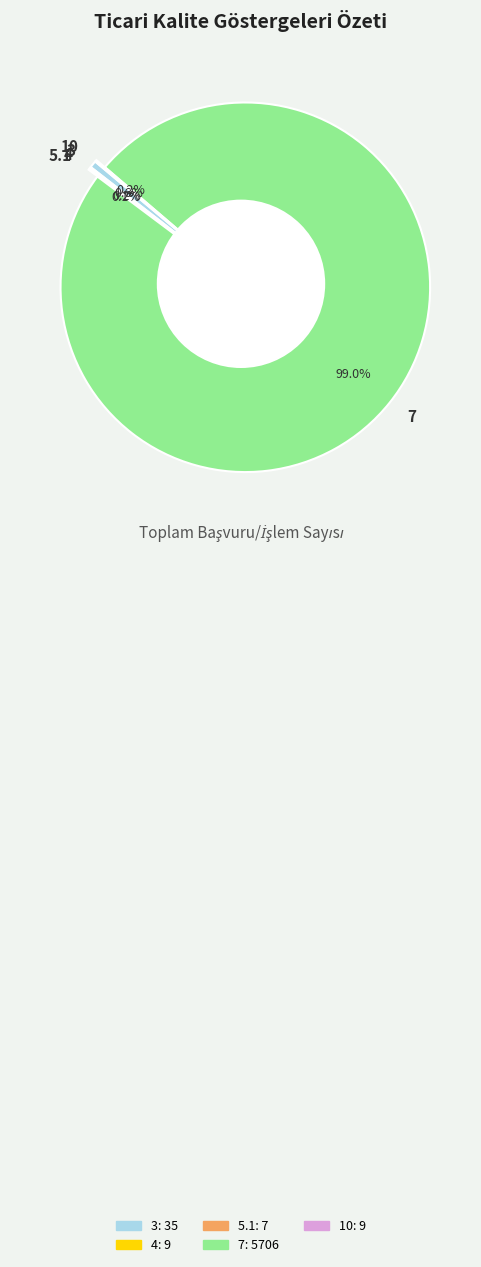

Is it true that 7 is 99% of the pie?

True